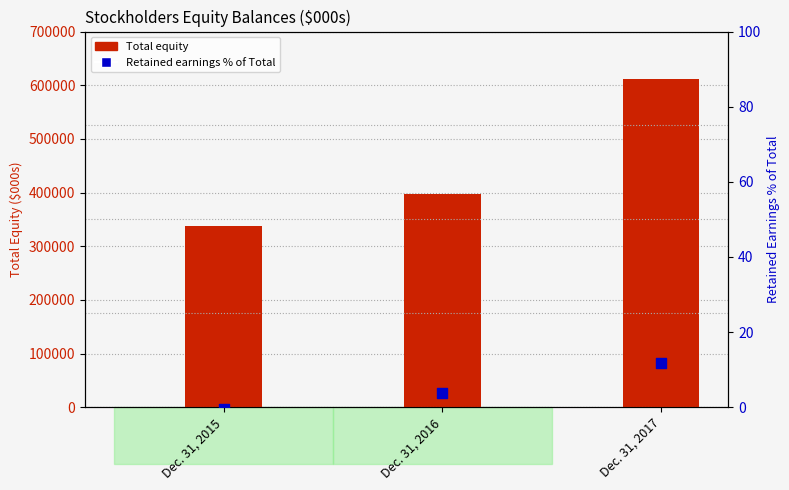

Which series has the largest total across all categories?

Total stockholders equity